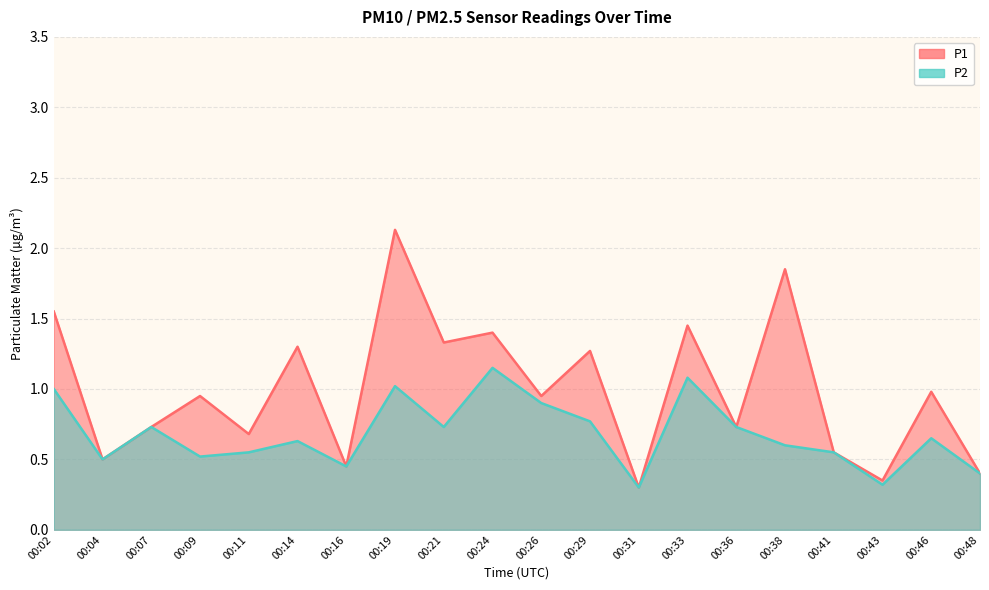

How many data points does each series have?

20